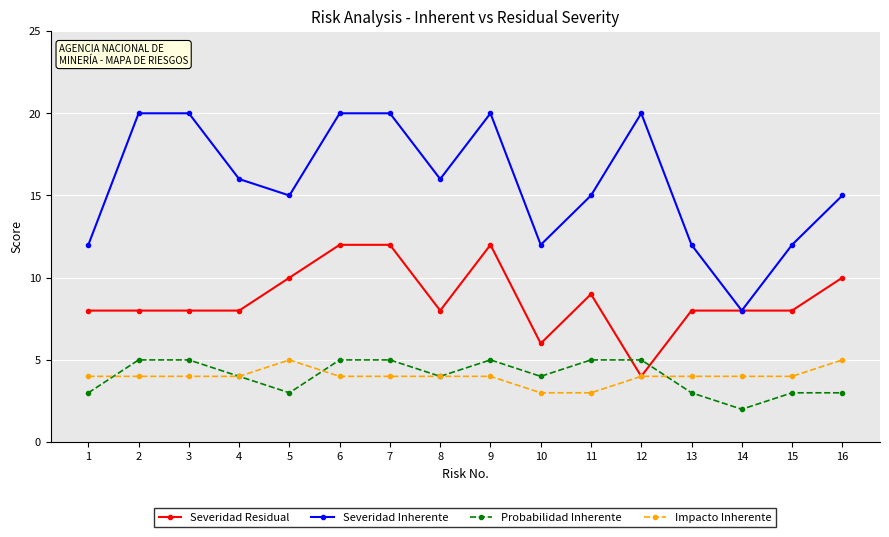

How many lines are shown in the chart?

4